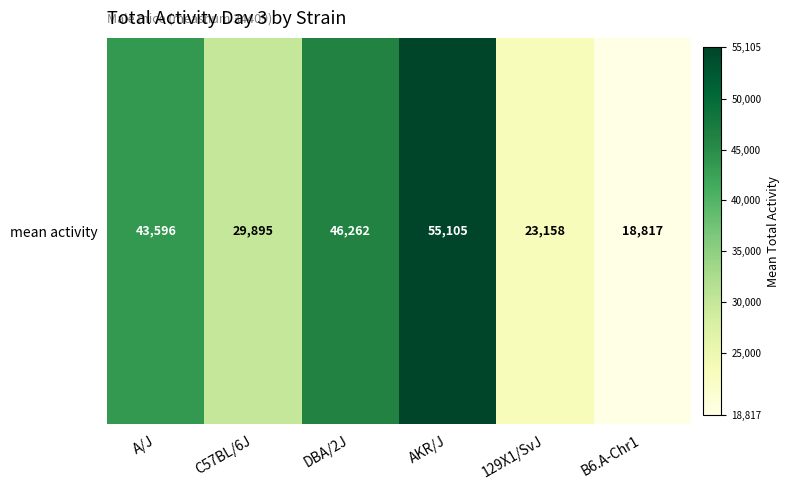

How many series are shown in this chart?

1